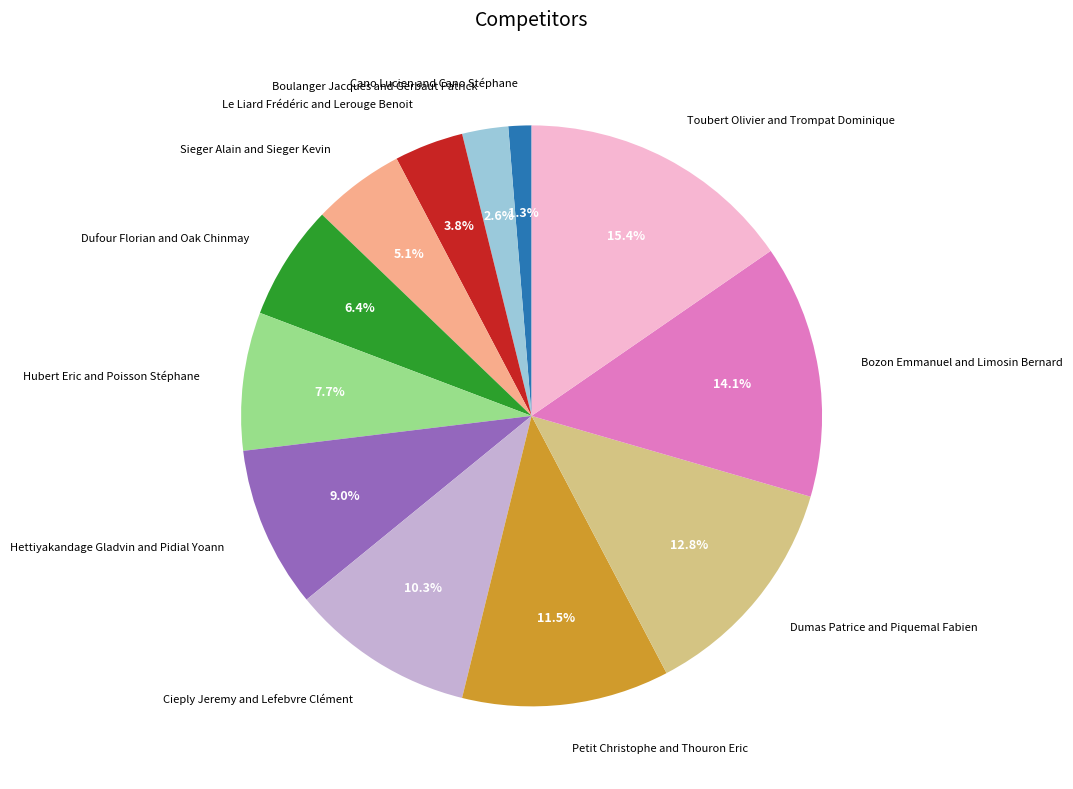

Which slice is the largest?

Toubert Olivier and Trompat Dominique